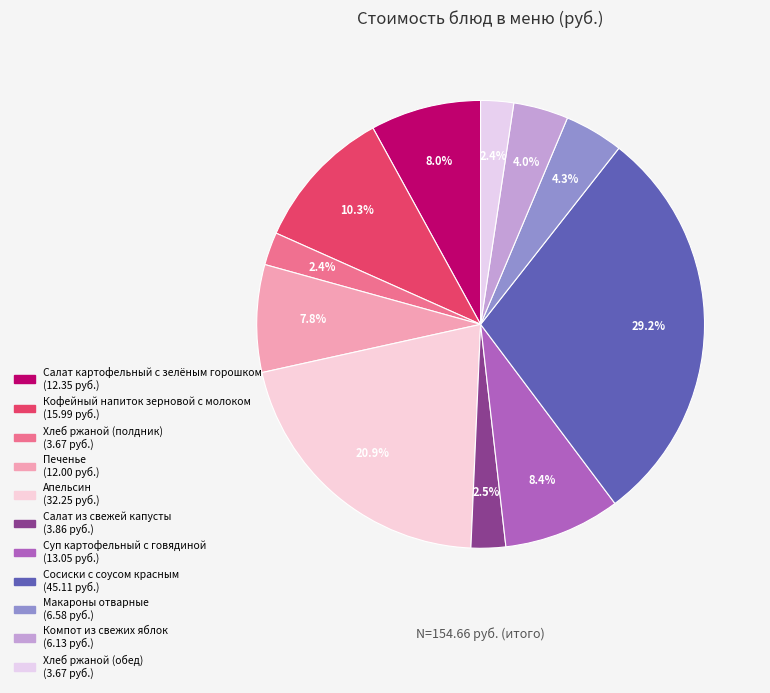

Which has a higher value, Компот из свежих яблок or Хлеб ржаной (полдник)?

Компот из свежих яблок